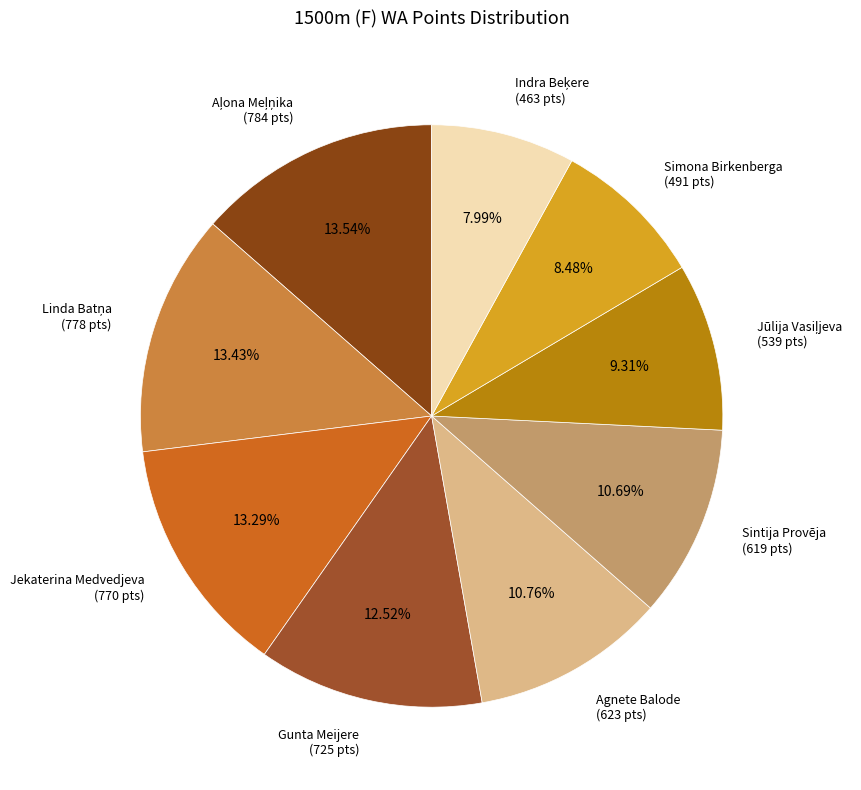

Approximately how many times larger is the value at Agnete Balode (623 pts) compared to Jekaterina Medvedjeva (770 pts)?

0.8